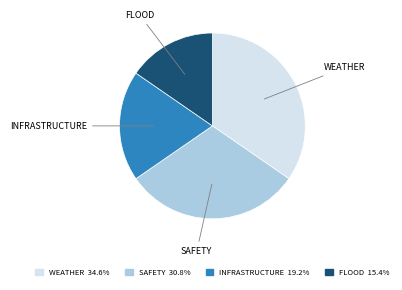

What is the ratio of the value at INFRASTRUCTURE 19.2% to the value at FLOOD 15.4%?

1.2